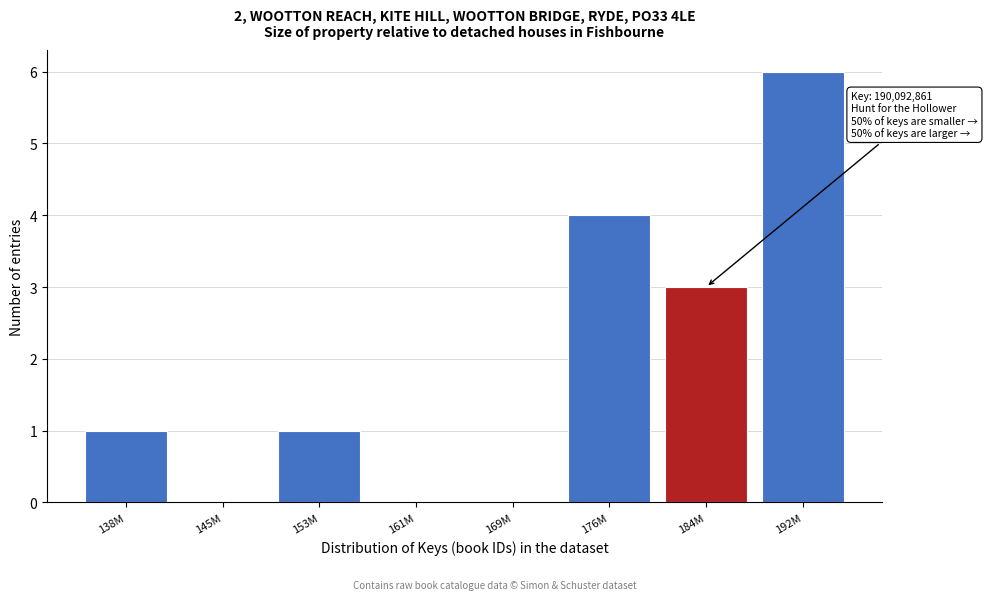

Reading right to left, list all the values displayed in this chart.

192M=6	184M=3	176M=4	169M=0	161M=0	153M=1	145M=0	138M=1